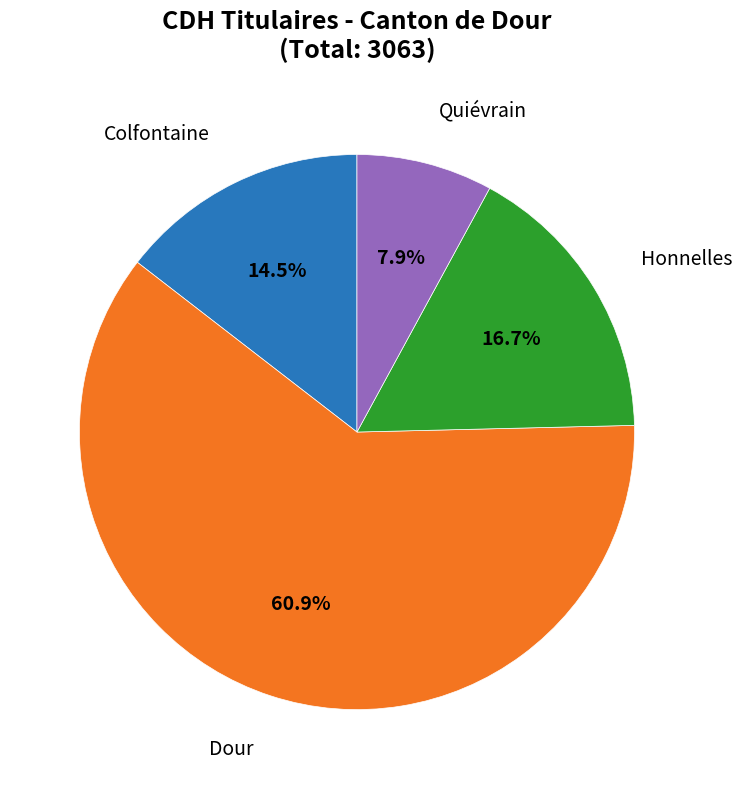

Is there any slice that represents more than half of the pie?

Yes